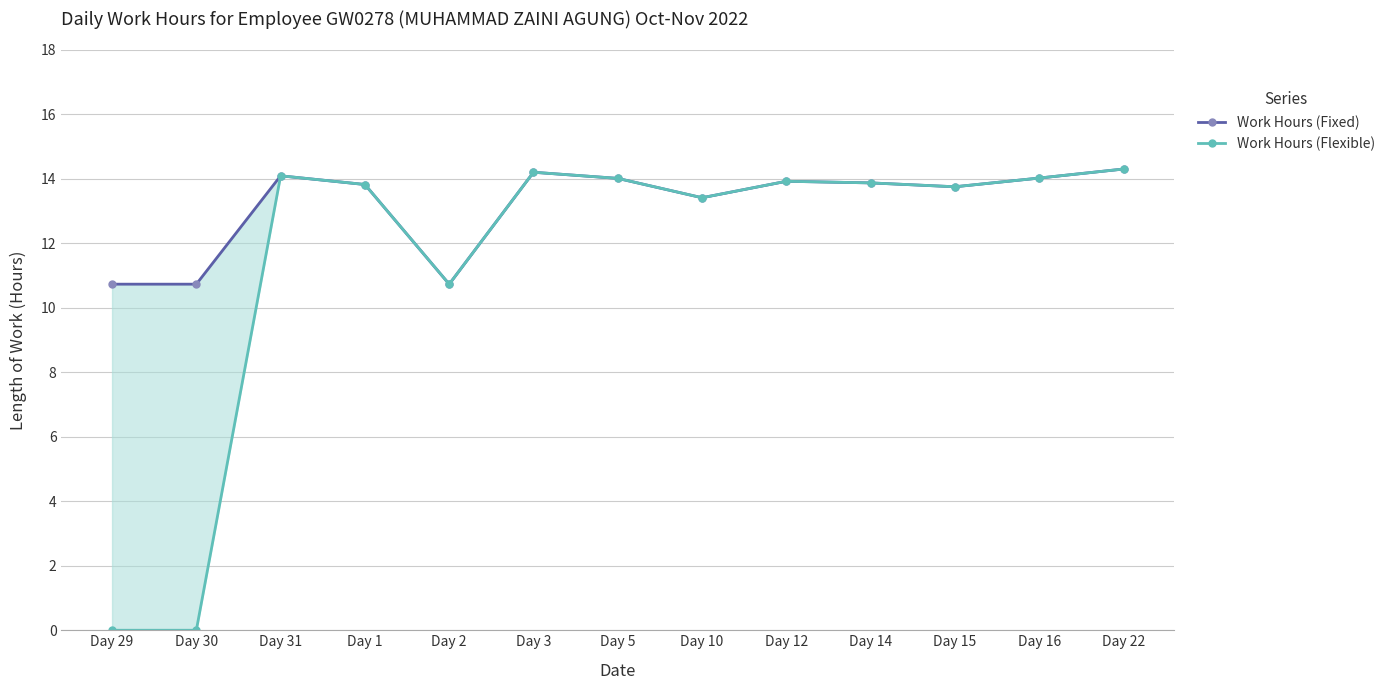

Reading left to right, list all the values displayed in this chart.

Work Hours (Fixed): Day 29=10.7	Day 30=10.7	Day 31=14.1	Day 1=13.8	Day 2=10.7	Day 3=14.2	Day 5=14.0	Day 10=13.4	Day 12=13.9	Day 14=13.9	Day 15=13.8	Day 16=14.0	Day 22=14.3
Work Hours (Flexible): Day 29=0.0	Day 30=0.0	Day 31=14.1	Day 1=13.8	Day 2=10.7	Day 3=14.2	Day 5=14.0	Day 10=13.4	Day 12=13.9	Day 14=13.9	Day 15=13.8	Day 16=14.0	Day 22=14.3